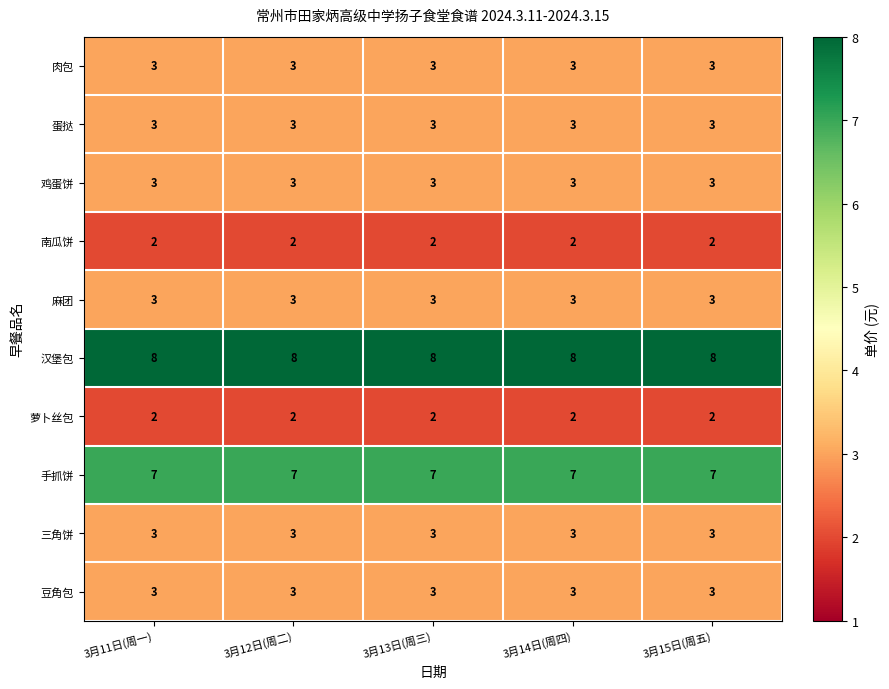

Which series has the largest total across all categories?

汉堡包